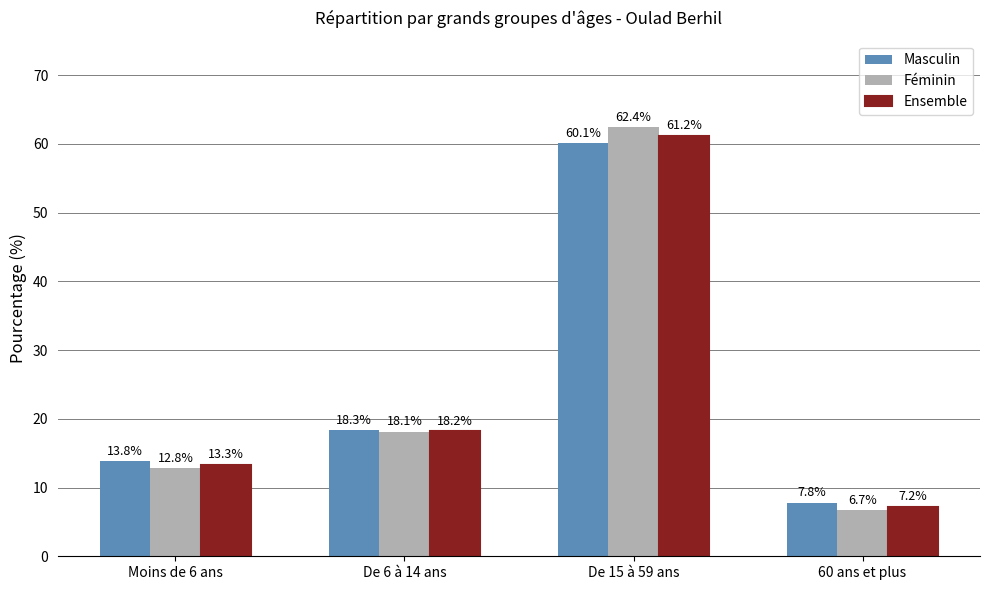

What position from the left is Moins de 6 ans?

1